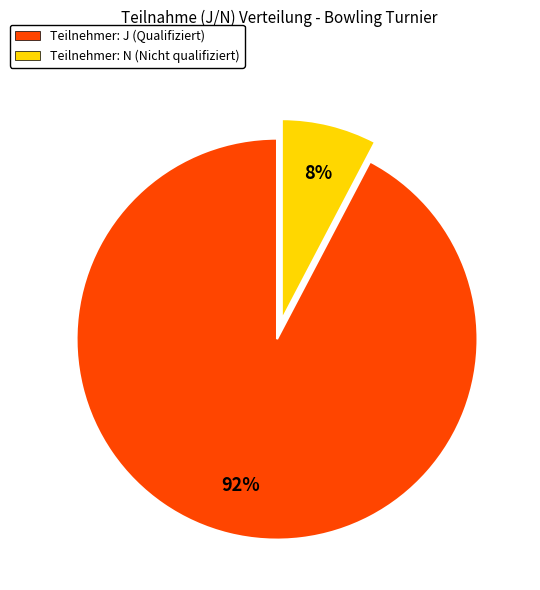

To the nearest percent, what is the combined percentage of Teilnehmer: J (Qualifiziert) and Teilnehmer: N (Nicht qualifiziert)?

100%